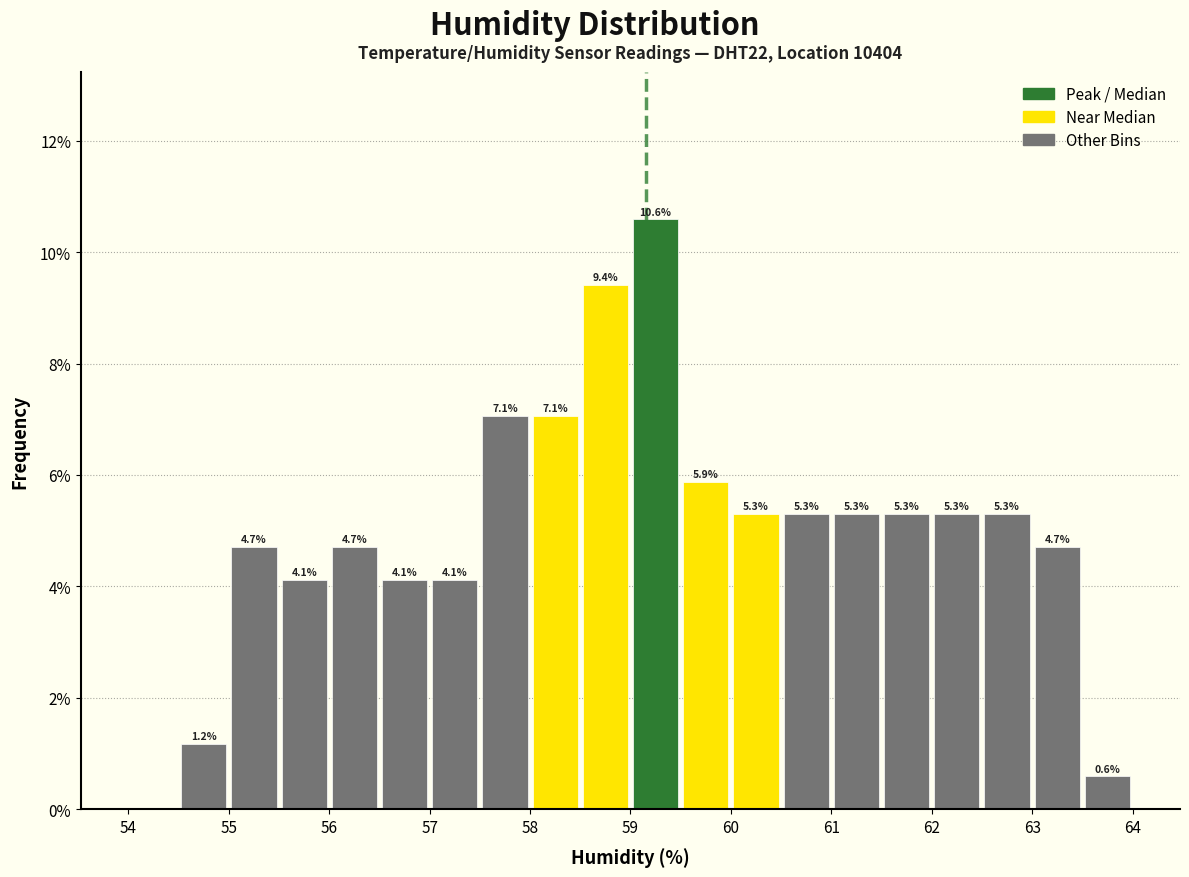

Over which range of the x-axis is the bar tallest?

59.0 to 59.5